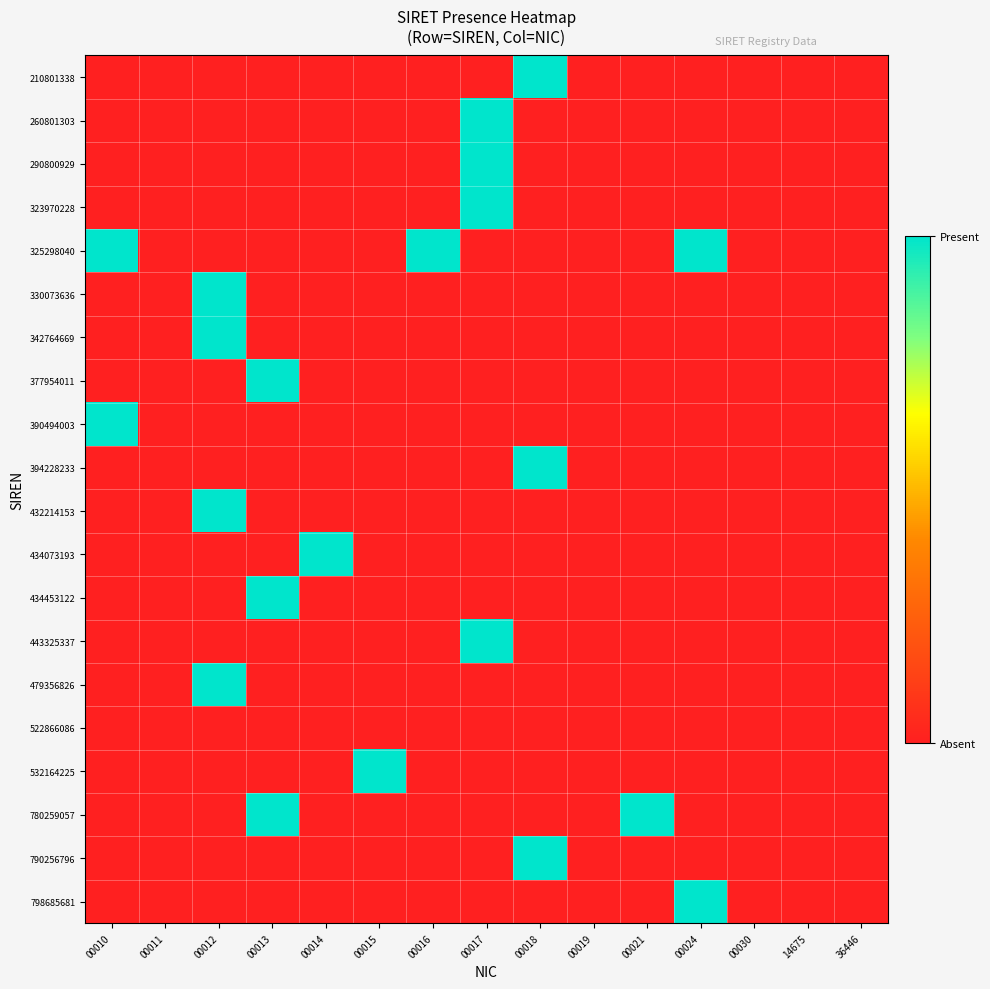

At which category is the sum across all series the highest?

00012